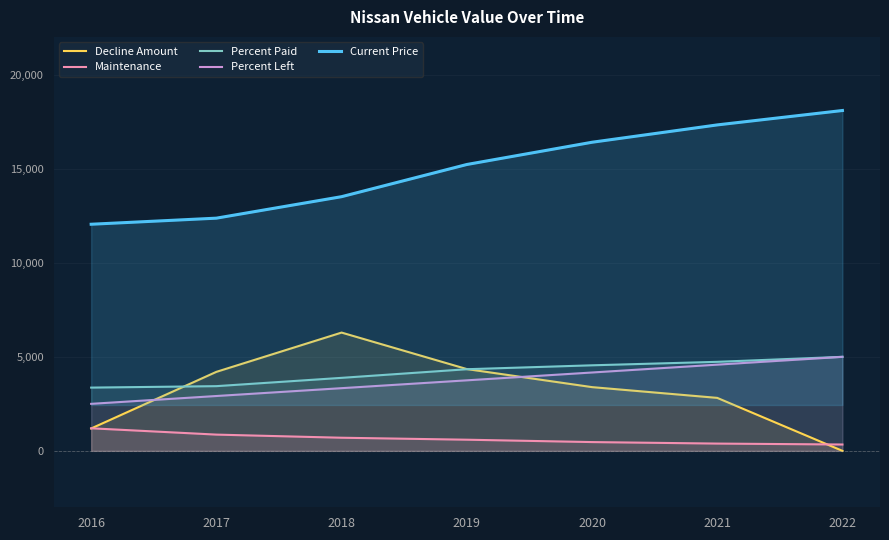

Is it true that Percent Paid equals 3882.0 at 2018?

True